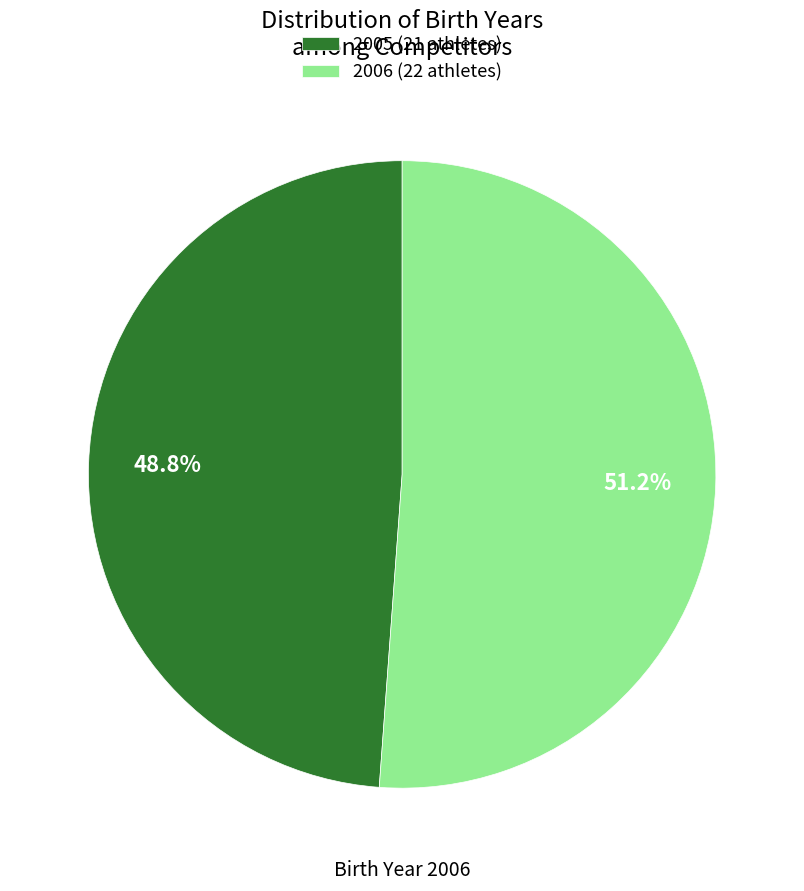

Rank the categories by value from highest to lowest.

2006 (22 athletes), 2005 (21 athletes)